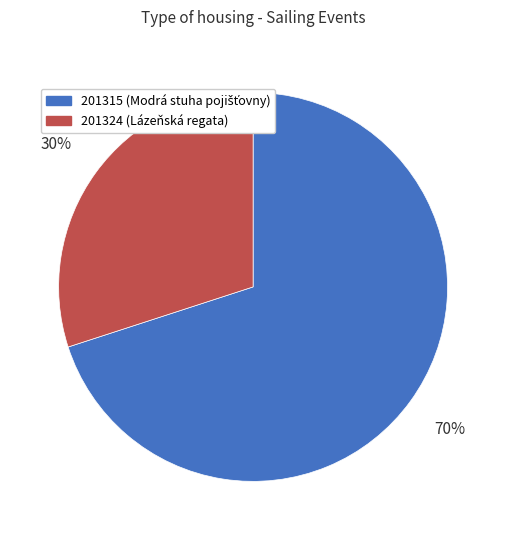

Which slice is the smallest?

201324